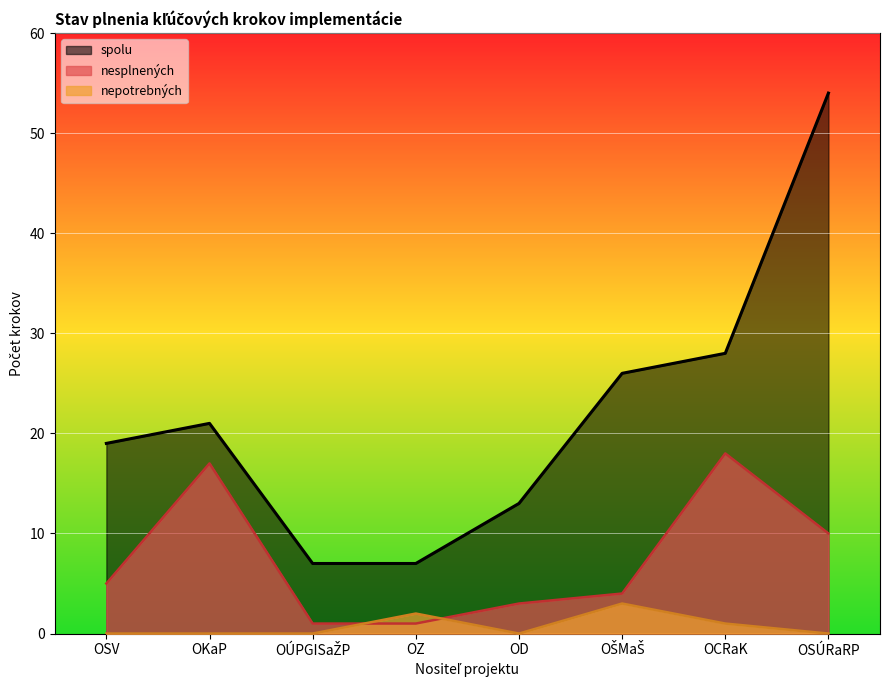

Reading left to right, transcribe all the data shown in this chart.

spolu: OSV=19	OKaP=21	OÚPGISaŽP=7	OZ=7	OD=13	OŠMaŠ=26	OCRaK=28	OSÚRaRP=54
nepotrebných: OSV=0	OKaP=0	OÚPGISaŽP=0	OZ=2	OD=0	OŠMaŠ=3	OCRaK=1	OSÚRaRP=0
nesplnených: OSV=5	OKaP=17	OÚPGISaŽP=1	OZ=1	OD=3	OŠMaŠ=4	OCRaK=18	OSÚRaRP=10